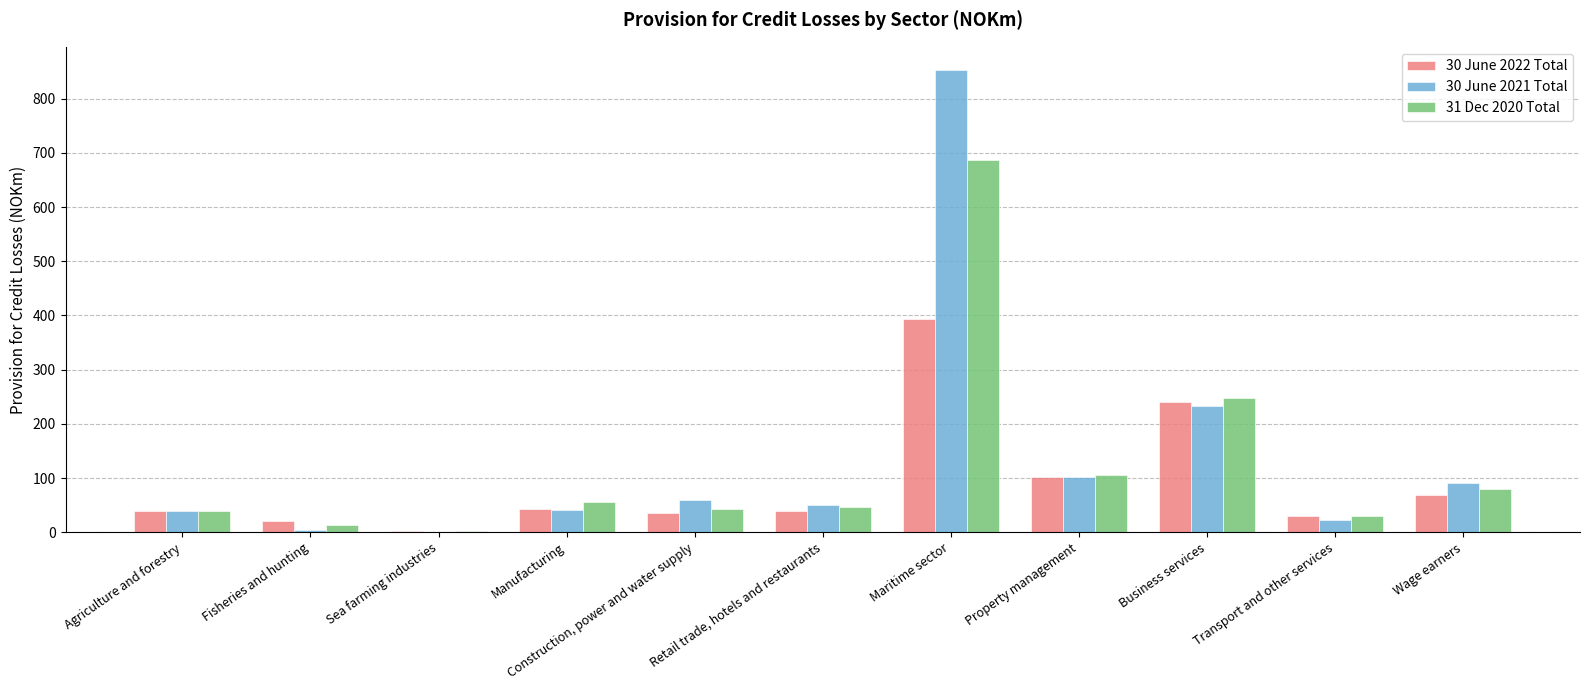

Are the bars horizontal?

No